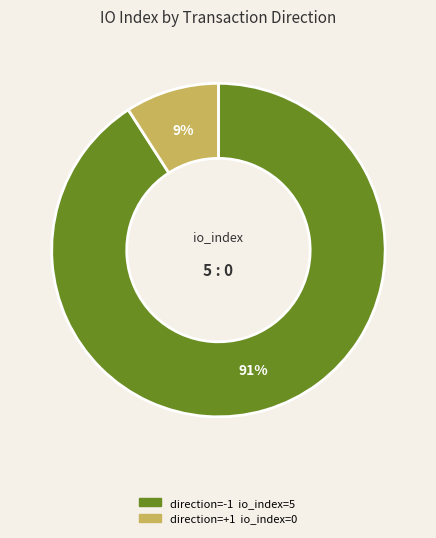

Is there any slice that represents more than half of the pie?

Yes